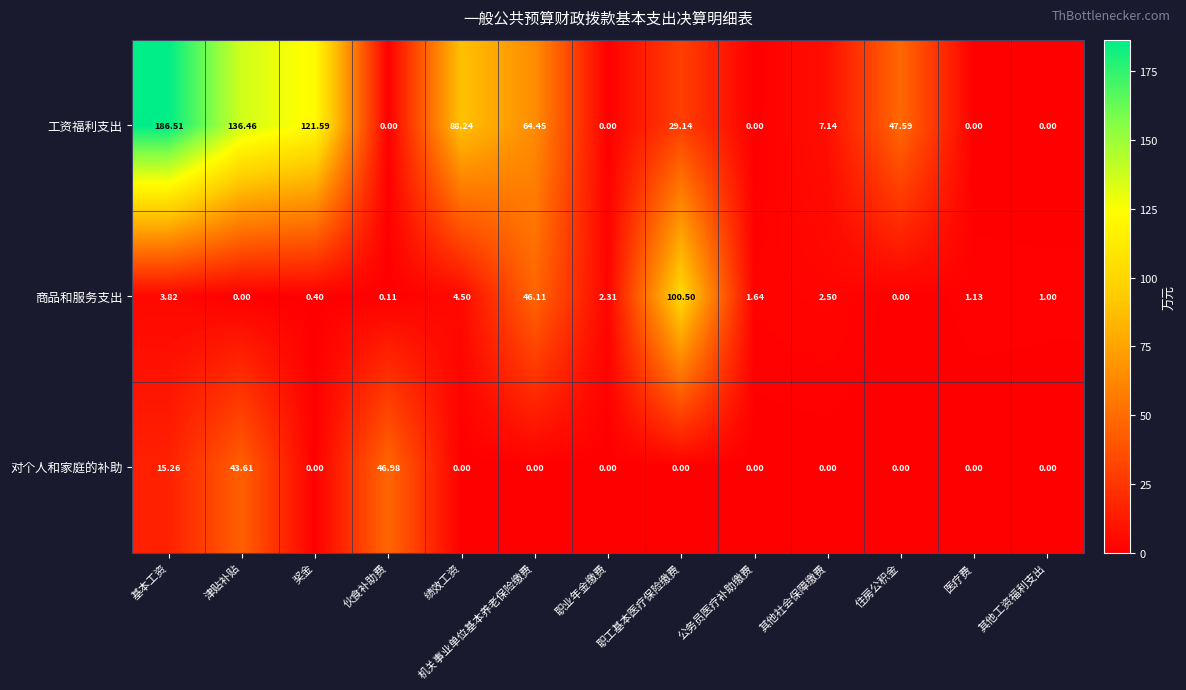

At how many categories does at least one series exceed 123?

2